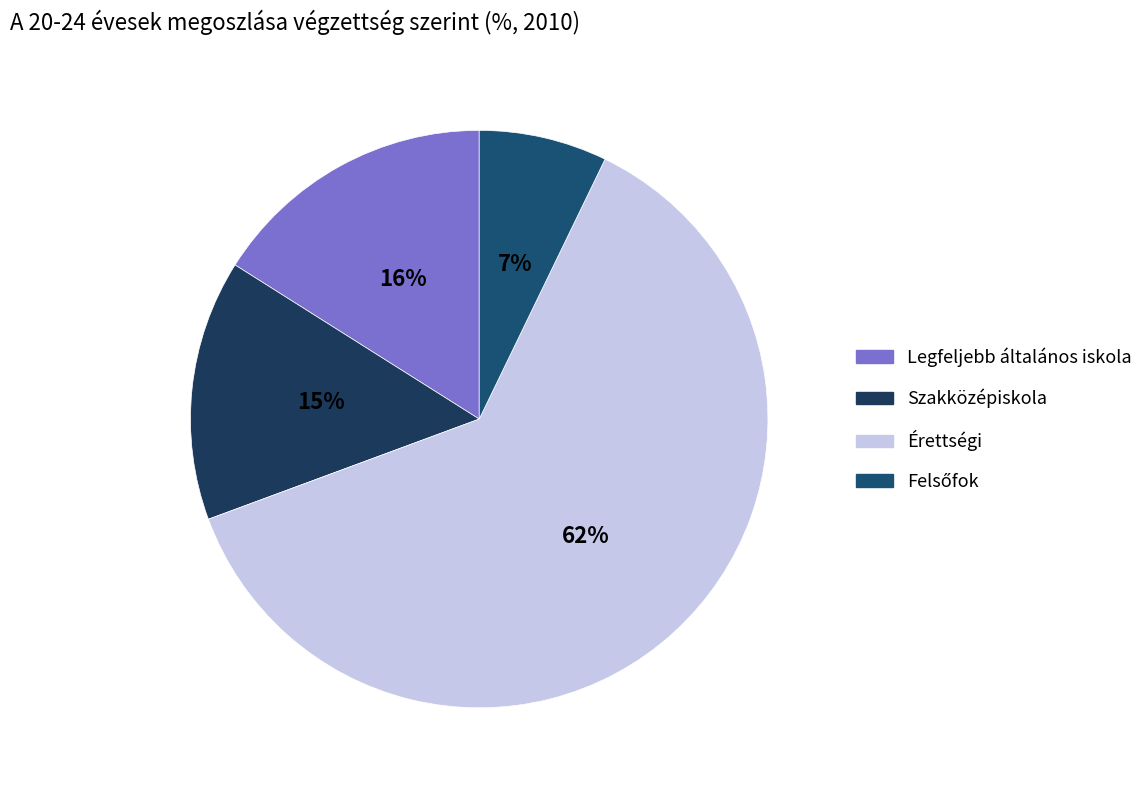

Which category has the biggest portion of the pie?

Érettségi